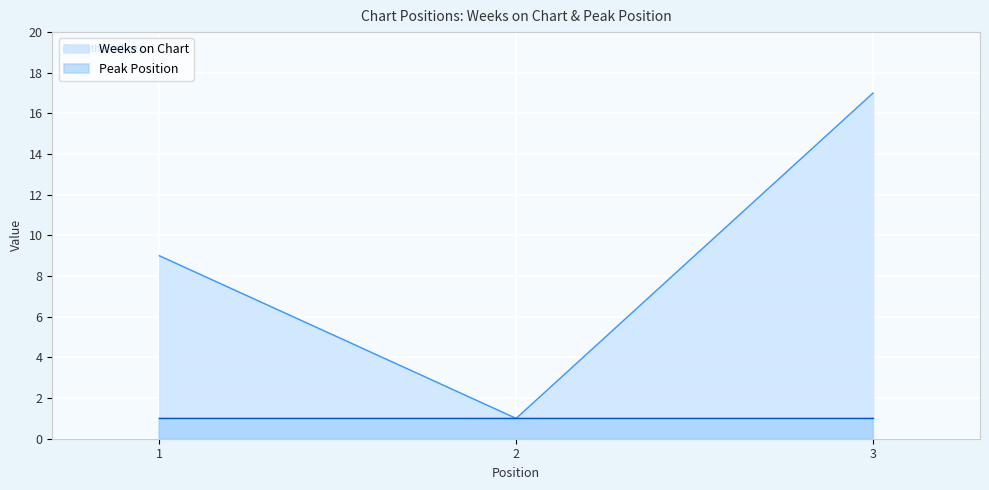

How many lines are shown in the chart?

2